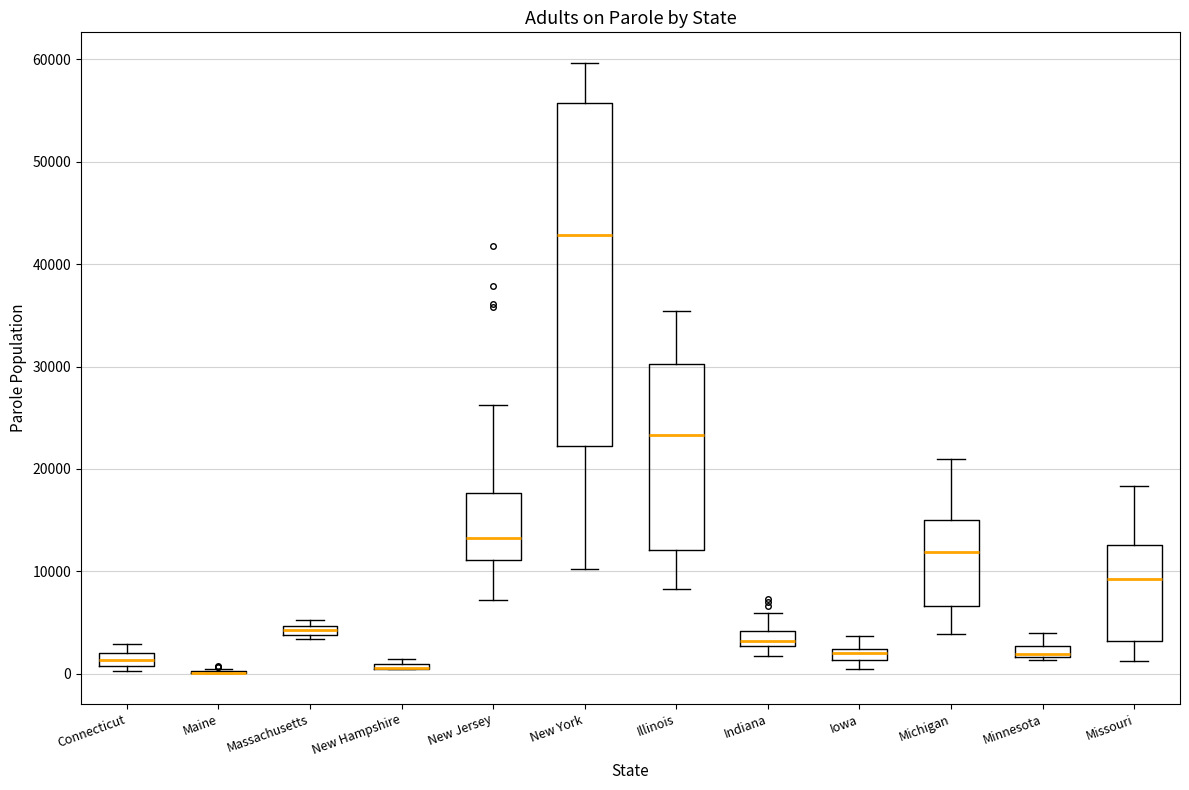

Comparing the boxes themselves (not the whiskers), which one is the tallest?

New York